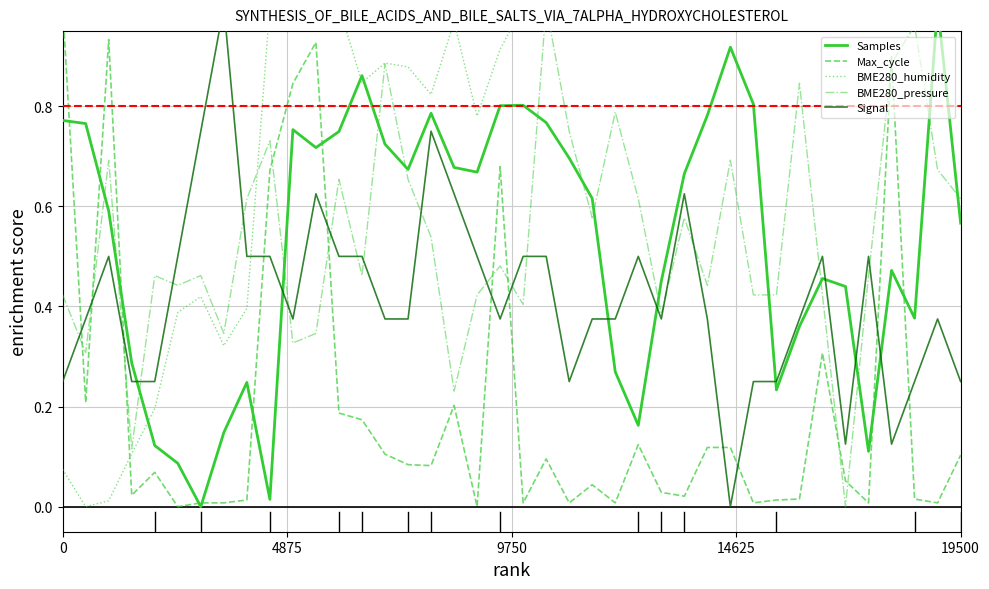

Does the chart display data point markers on the line(s)?

No